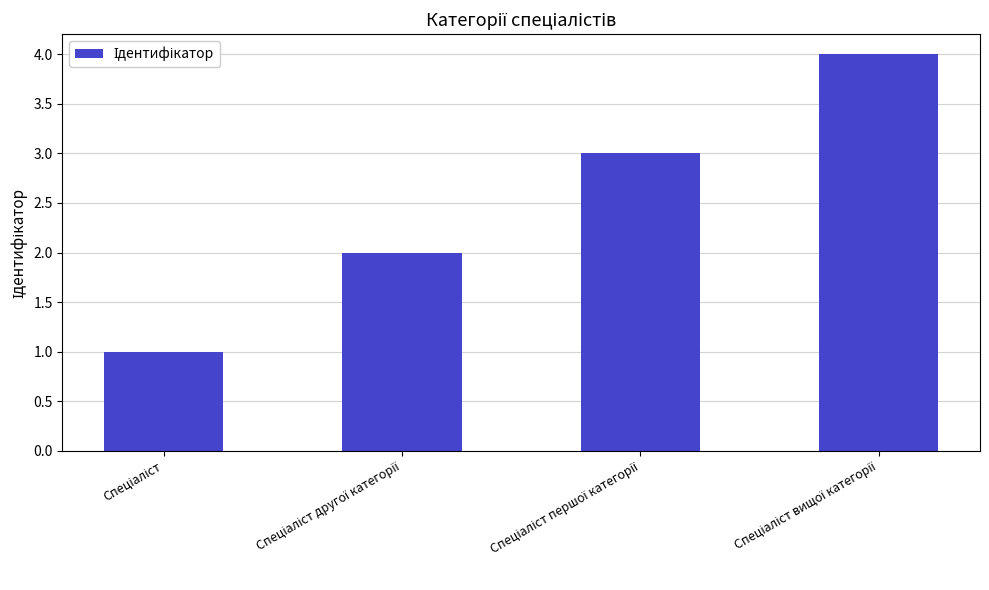

What is the maximum value shown in the chart?

4